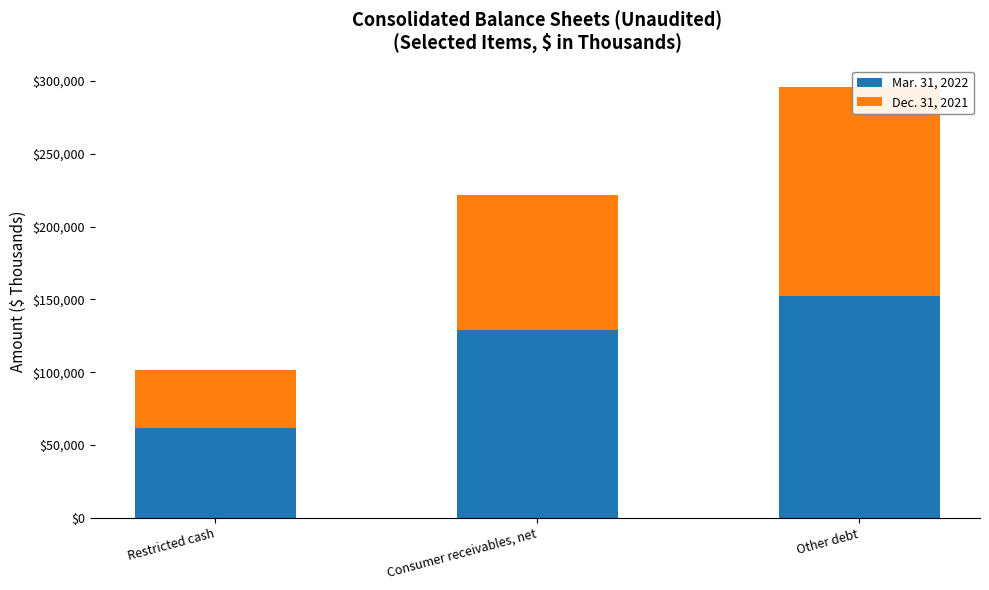

Which series has the largest range (max minus min)?

Dec. 31, 2021